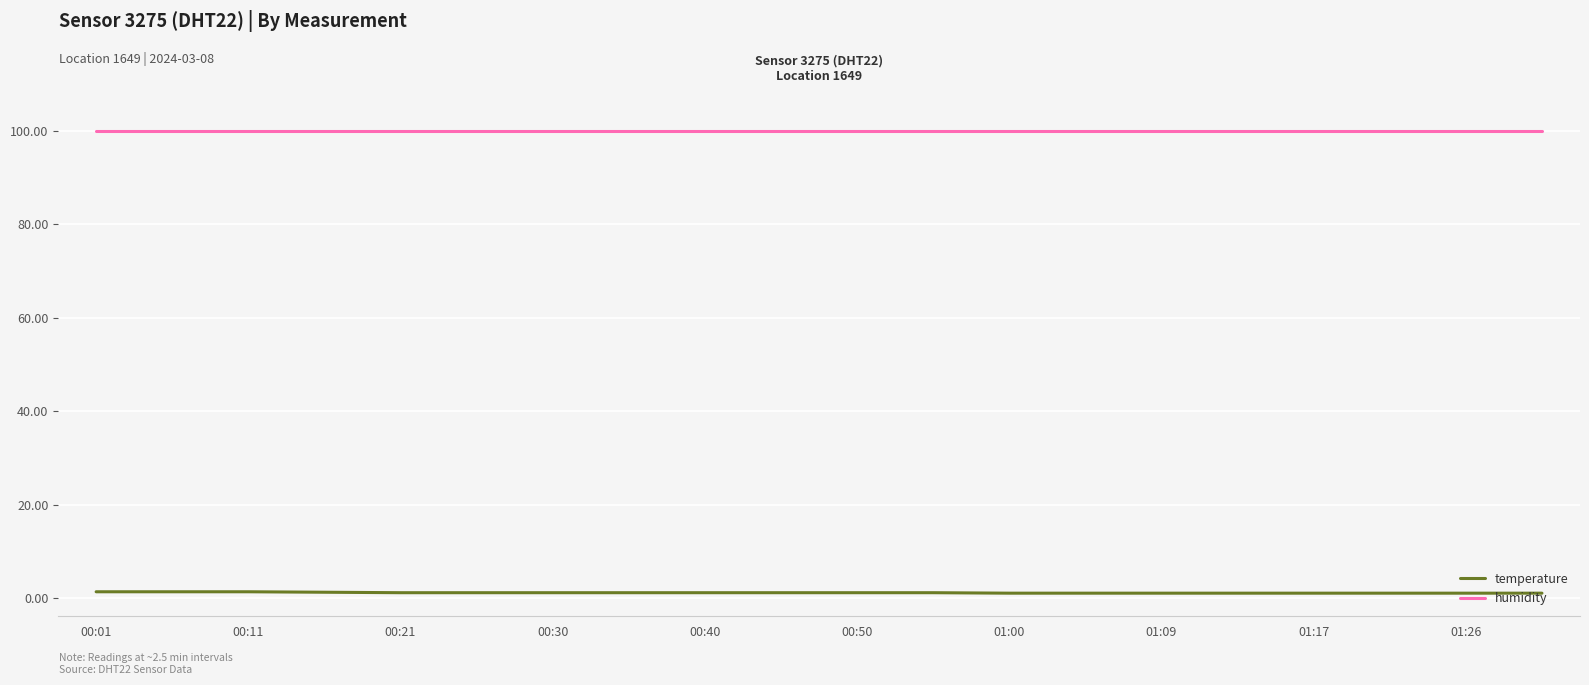

True or false: humidity and temperature cross at least once.

False